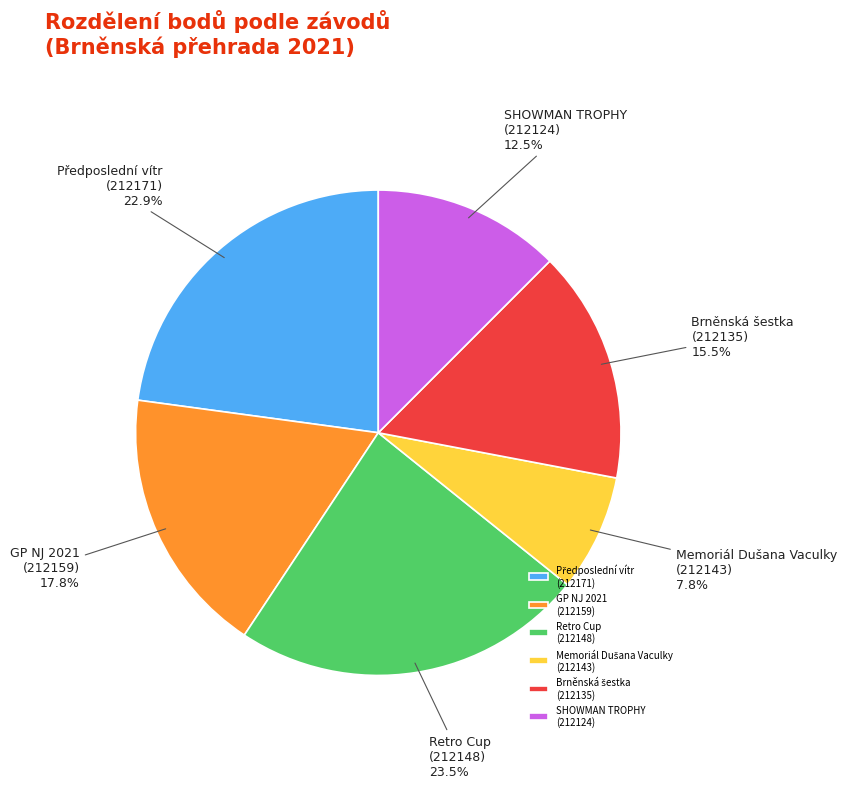

Which category has the biggest portion of the pie?

Retro Cup (212148)